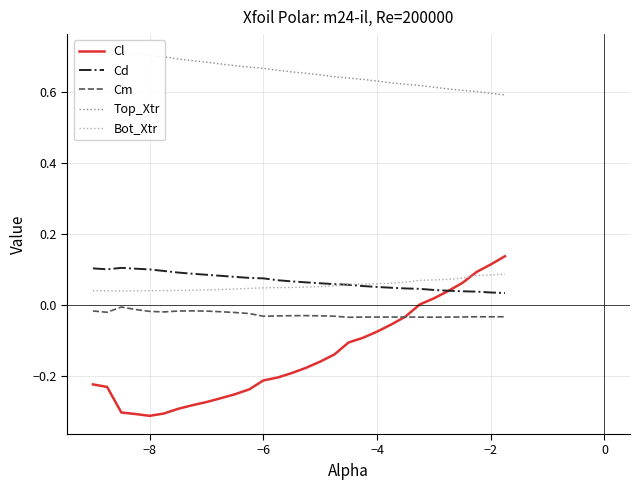

True or false: Bot_Xtr and Cm cross at least once.

False